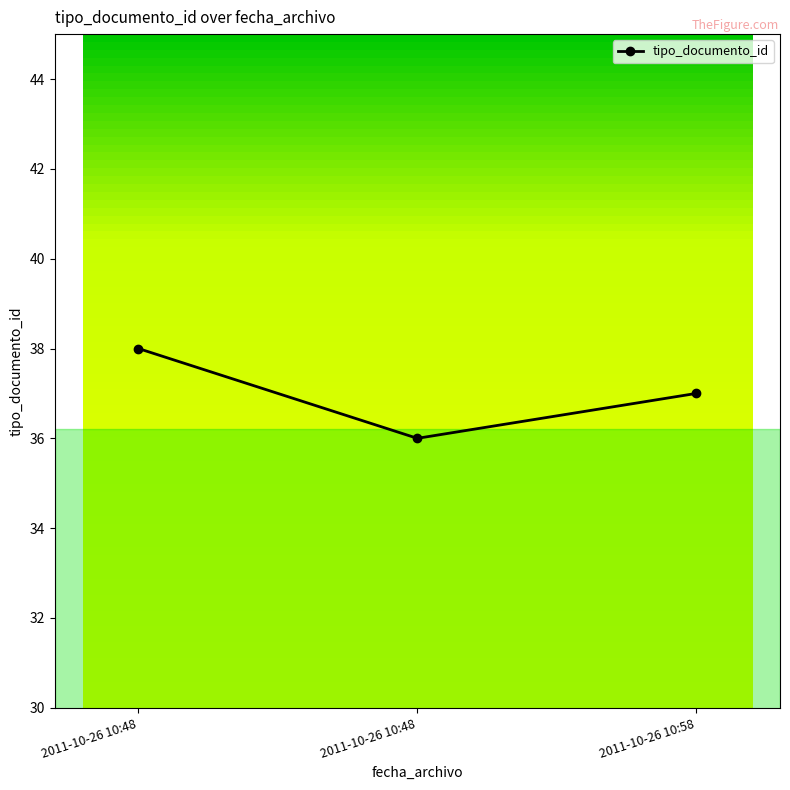

Reading left to right, what are all the values shown in this chart?

38	36	37